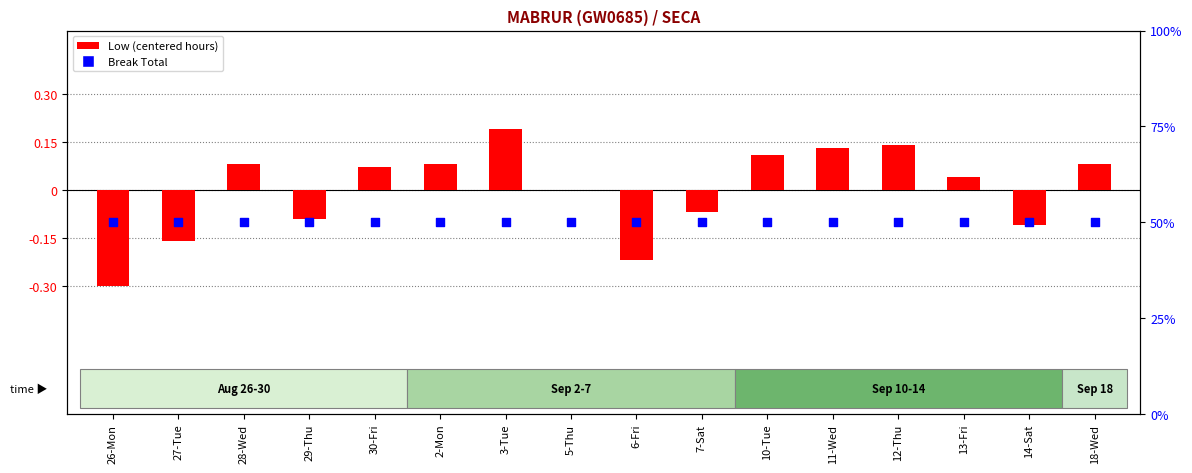

At how many categories does at least one series exceed 0?

16